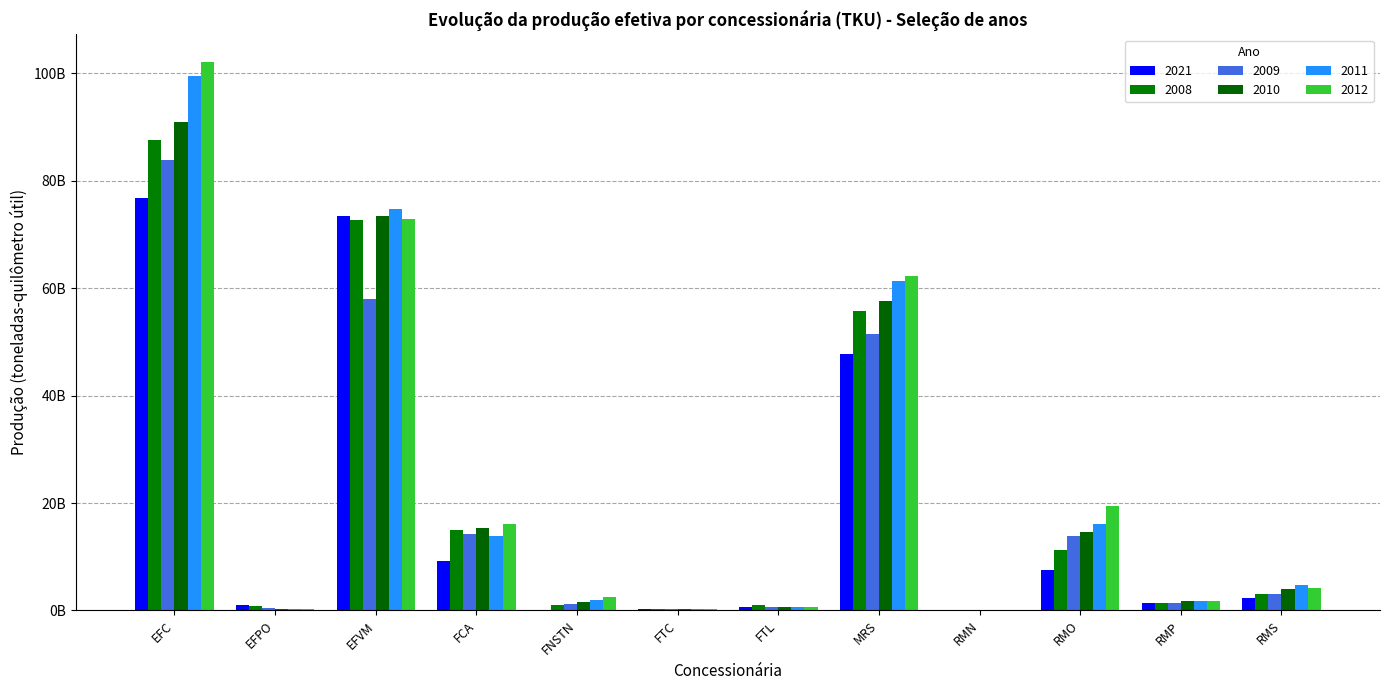

At how many categories does at least one series exceed 83067222915?

1